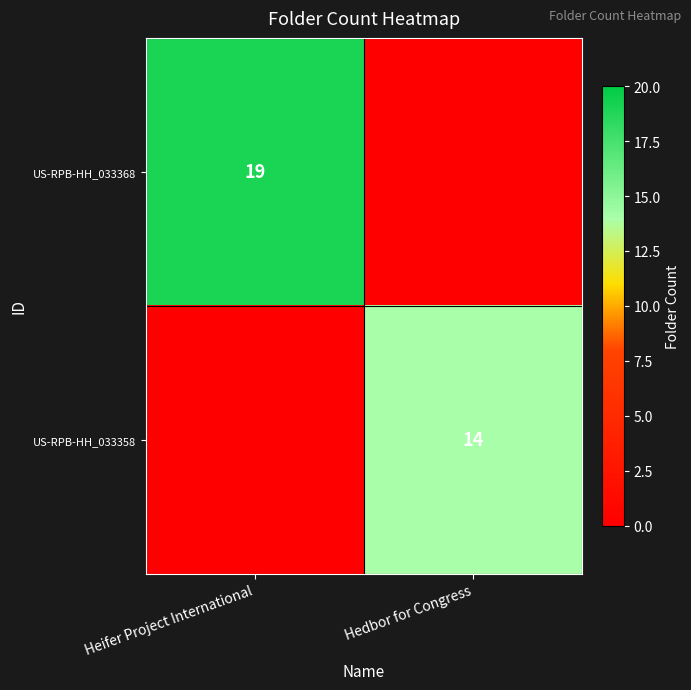

At which category does the chart reach its minimum across all series?

Hedbor for Congress